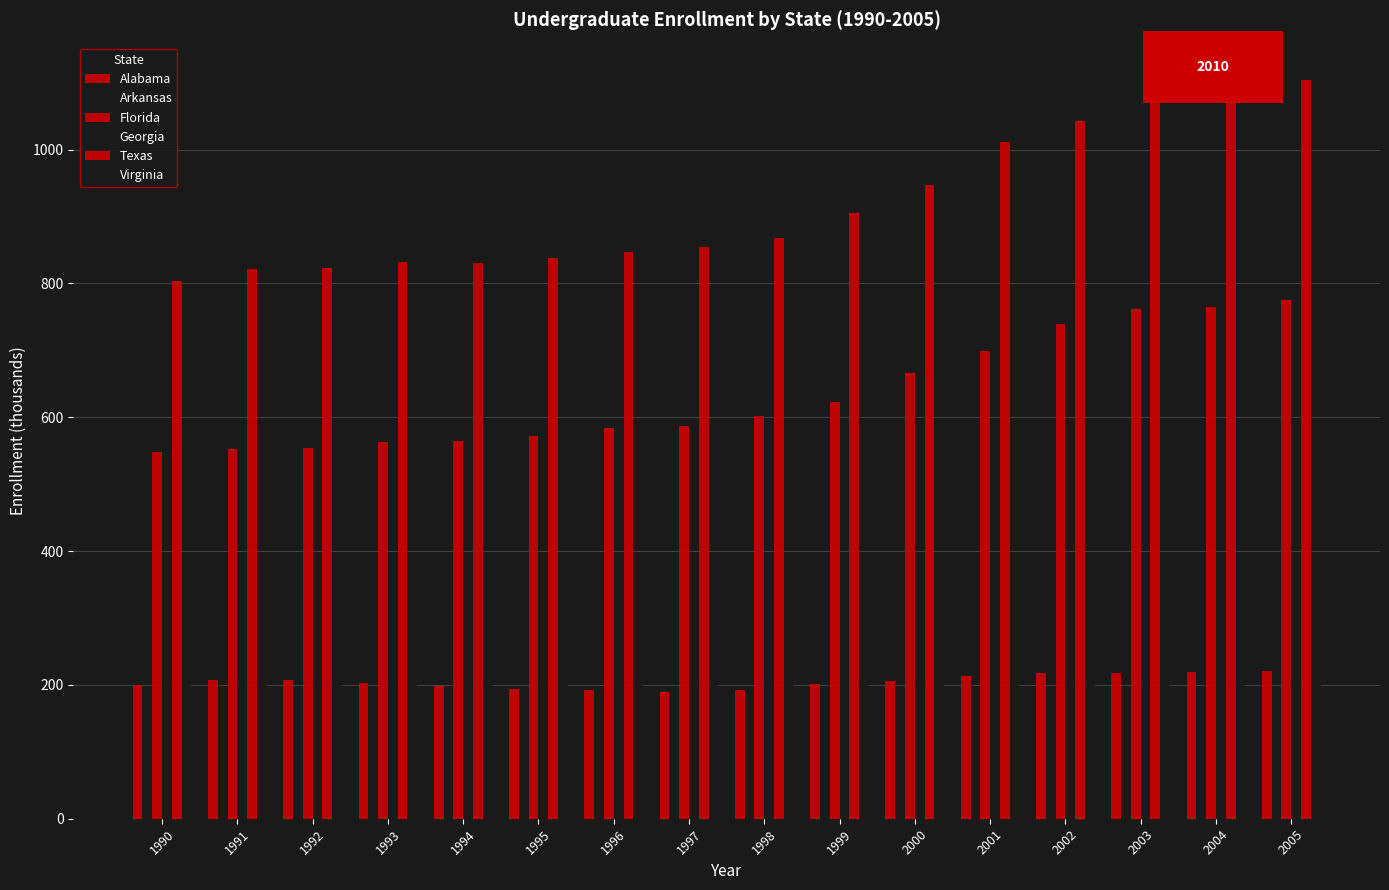

Reading right to left, transcribe all the data shown in this chart.

Alabama: 220.5	219.3	218.4	218.3	212.8	205.1	201.4	192.0	189.5	192.5	194.2	198.1	202.4	208.0	206.6	200.3
Arkansas: 132.1	129.5	125.6	122.1	116.3	111.8	104.6	105.2	103.8	102.7	98.8	88.5	87.2	90.1	88.5	85.7
Florida: 775.2	764.6	761.4	739.9	698.7	665.6	623.1	602.5	586.7	584.4	571.2	564.6	563.0	554.7	552.6	547.7
Georgia: 378.9	372.3	360.3	355.2	343.6	325.9	297.0	285.6	276.2	275.8	252.1	267.9	263.6	259.7	251.7	237.3
Texas: 1104.5	1093.5	1082.7	1043.0	1010.5	947.1	905.6	867.6	854.4	846.5	837.4	830.4	832.1	822.4	820.9	804.2
Virginia: 387.6	373.0	360.5	351.4	344.1	332.3	325.4	322.2	313.9	309.0	299.7	300.6	300.6	296.9	302.9	305.3